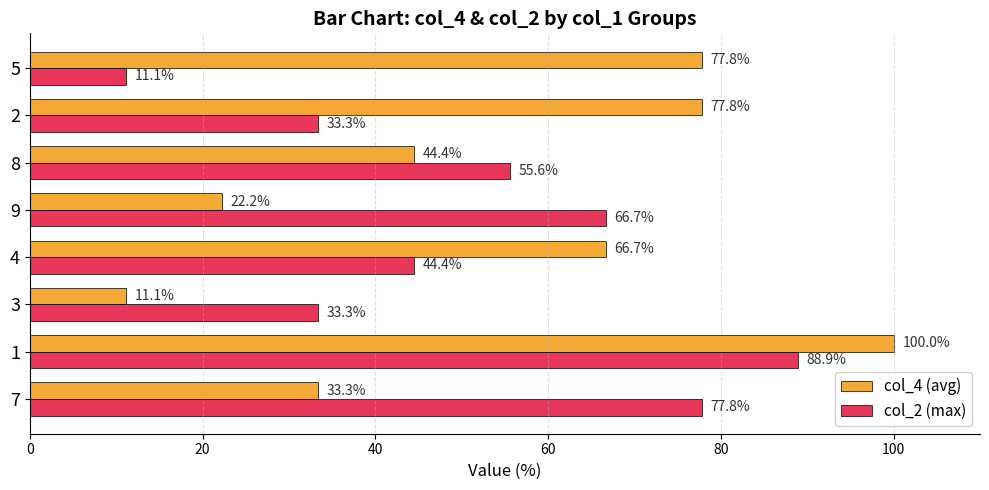

The col_4 (avg) series shows 77.8 at 2. True or false?

True